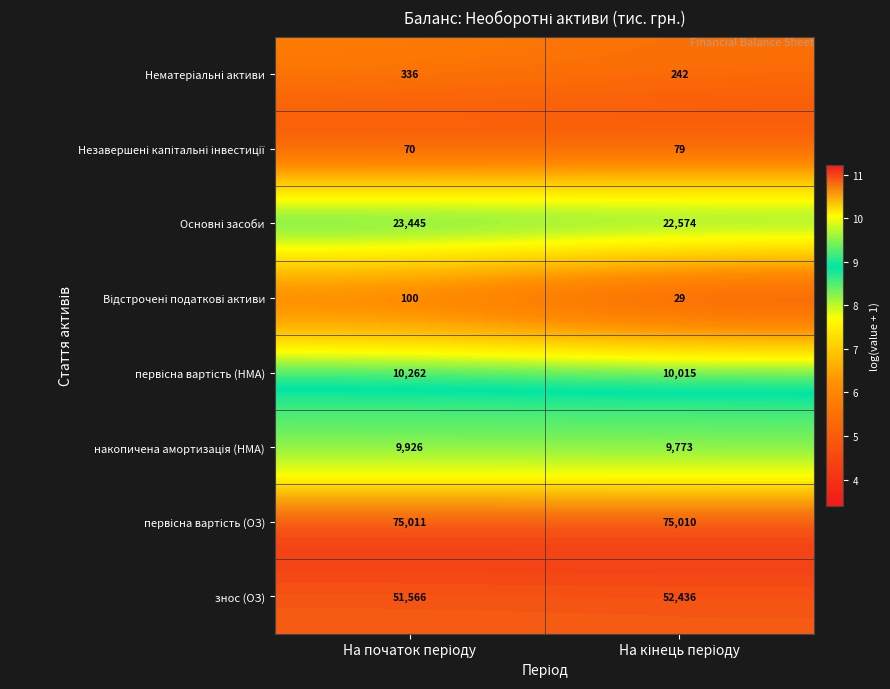

What is the minimum value shown in the chart?

29